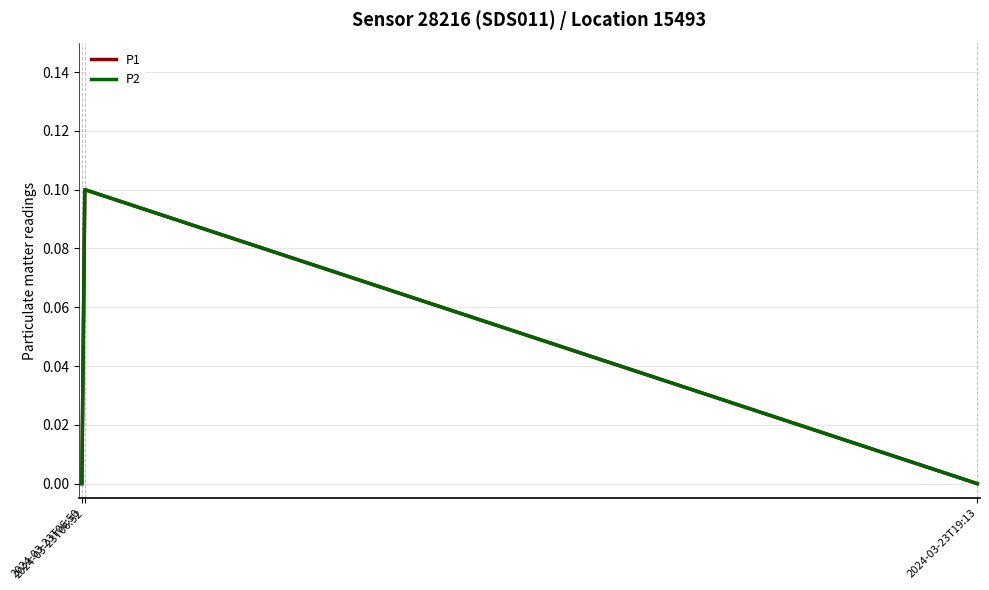

How many lines are shown in the chart?

2